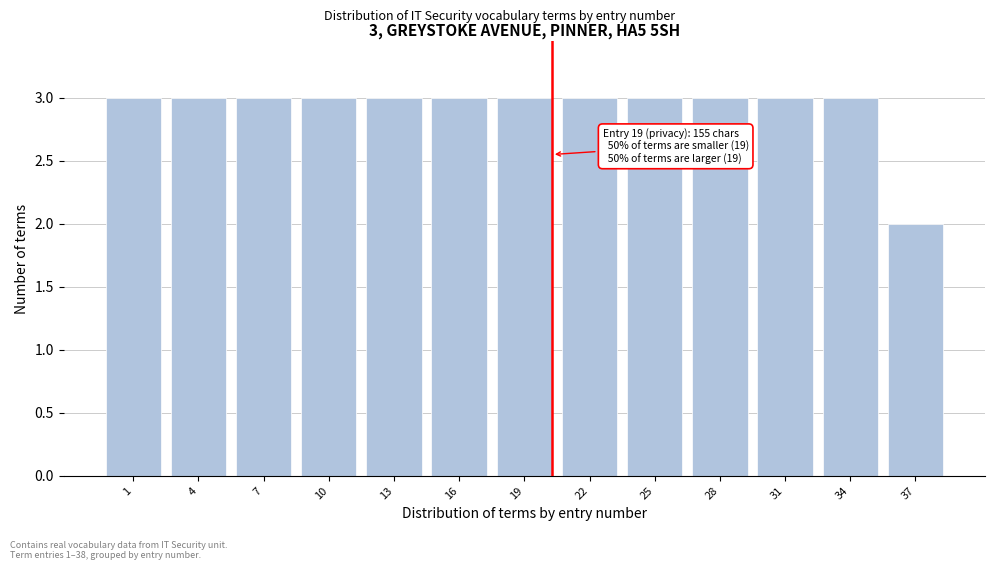

Reading left to right, list all the values displayed in this chart.

1=3	4=3	7=3	10=3	13=3	16=3	19=3	22=3	25=3	28=3	31=3	34=3	37=2